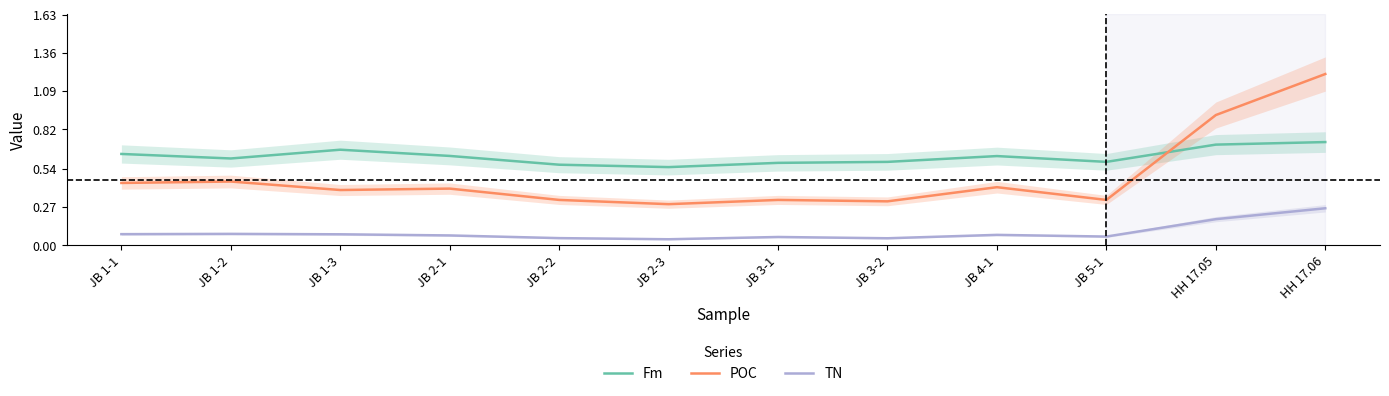

True or false: Fm and TN intersect in this chart.

False